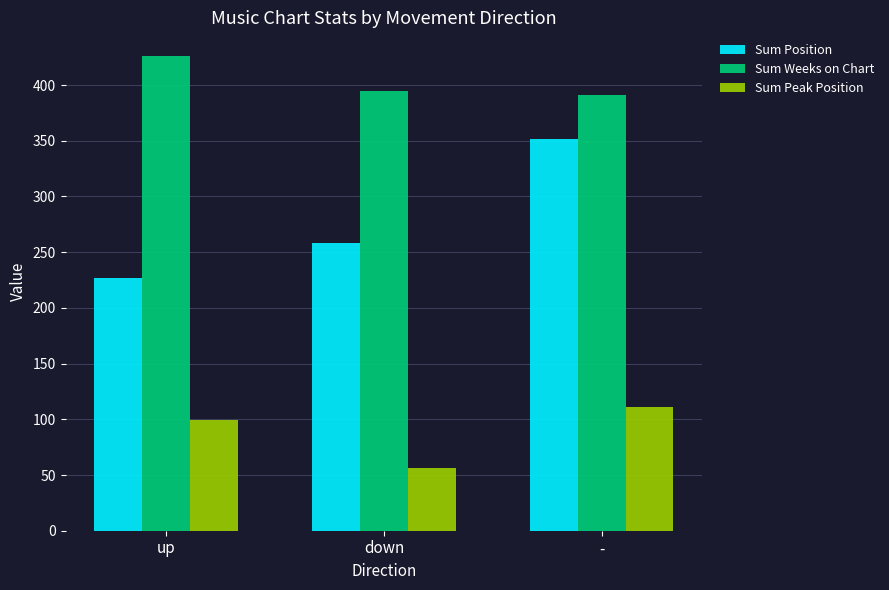

How many bars are there in each group?

3